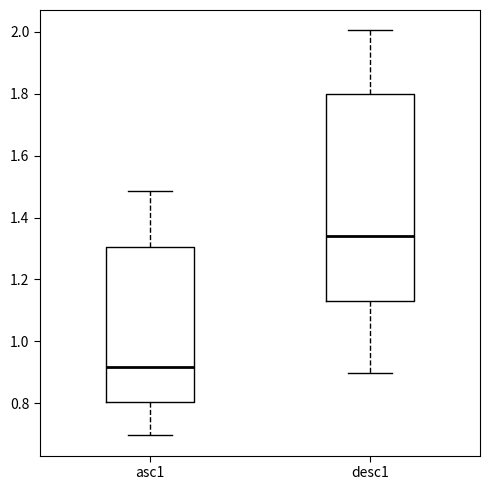

Reading left to right, read every box against the y-axis: the position of its median line, the range the box covers, and the ends of its whiskers. The values are not printed on the chart, so give them approximately, as read against the axis.

asc1: median 0.92, box 0.80 to 1.30, whiskers 0.70 to 1.48
desc1: median 1.34, box 1.12 to 1.80, whiskers 0.90 to 2.00